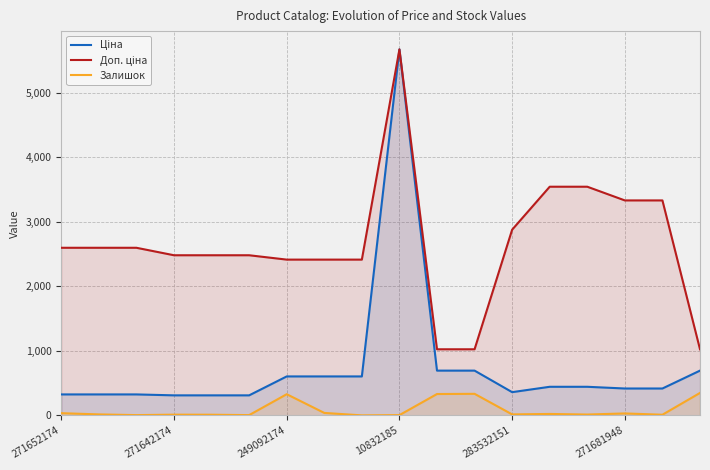

How many data points in Доп. ціна are less than 2598?

9